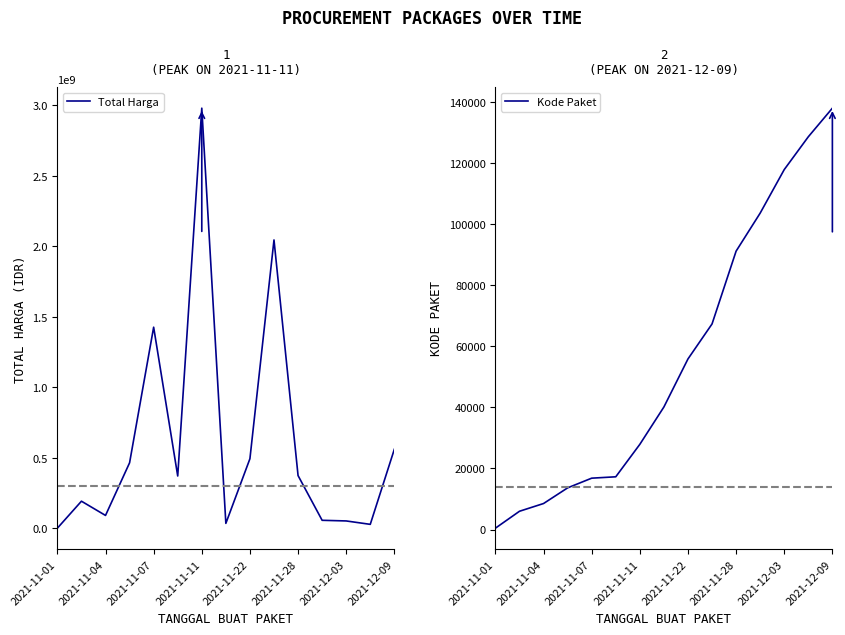

What position from the left is 2021-12-03?

13